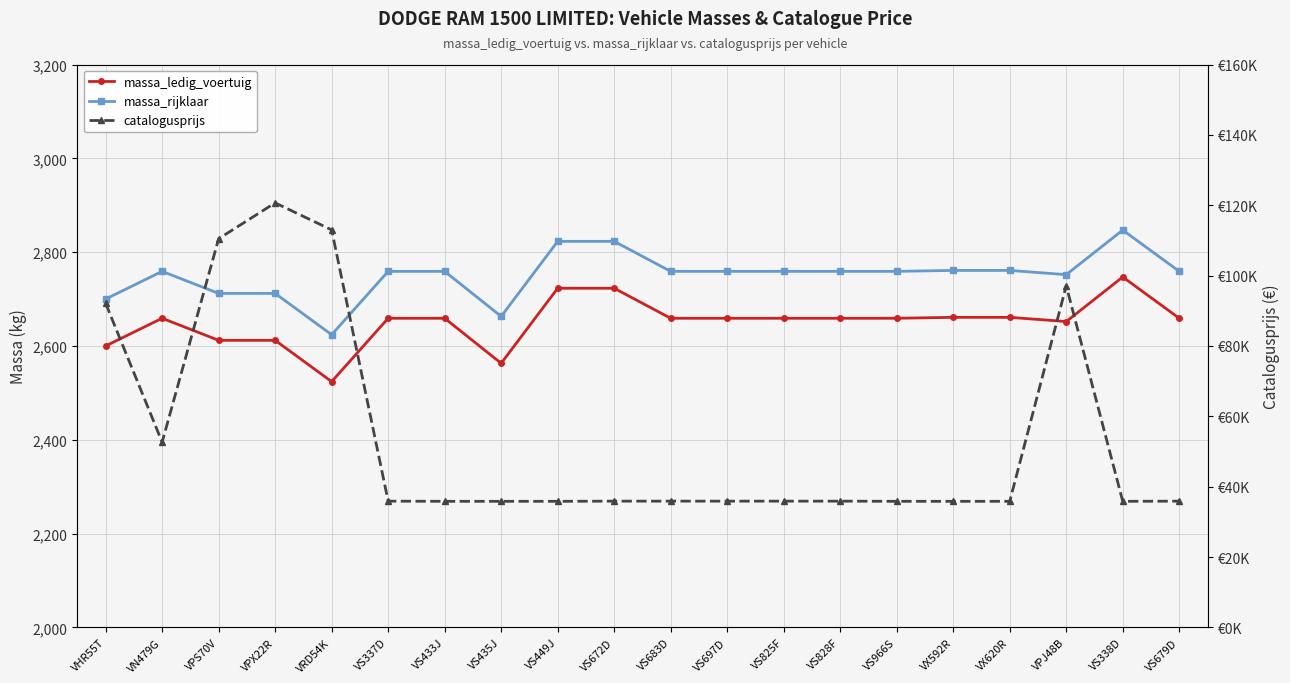

What is the sum of all catalogusprijs values?

1088062